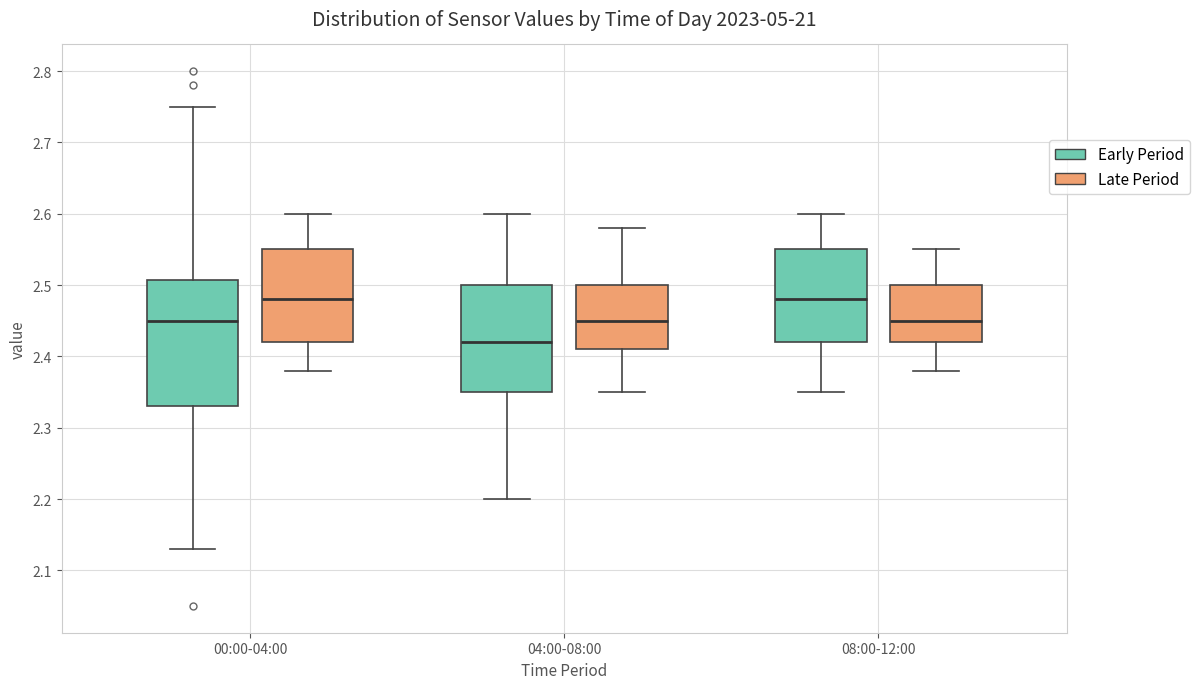

Reading left to right, transcribe this box plot: for each box, give where its median line is, the range the box spans, and where its two whiskers end, as read against the y-axis. The values are not printed on the chart, so give them approximately, as read against the axis.

00:00-04:00 (Early Period): median 2.45, box 2.33 to 2.51, whiskers 2.13 to 2.75
00:00-04:00 (Late Period): median 2.48, box 2.42 to 2.55, whiskers 2.38 to 2.60
04:00-08:00 (Early Period): median 2.42, box 2.35 to 2.50, whiskers 2.20 to 2.60
04:00-08:00 (Late Period): median 2.45, box 2.41 to 2.50, whiskers 2.35 to 2.58
08:00-12:00 (Early Period): median 2.48, box 2.42 to 2.55, whiskers 2.35 to 2.60
08:00-12:00 (Late Period): median 2.45, box 2.42 to 2.50, whiskers 2.38 to 2.55